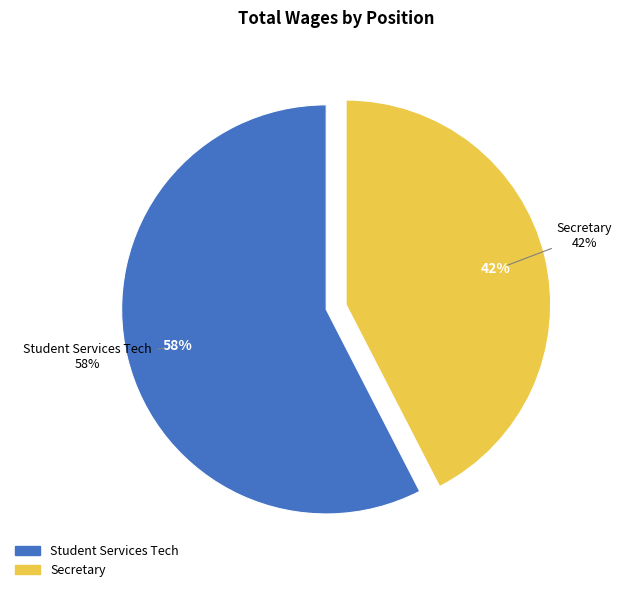

What is the change in value from Student Services Tech to Secretary?

-8455